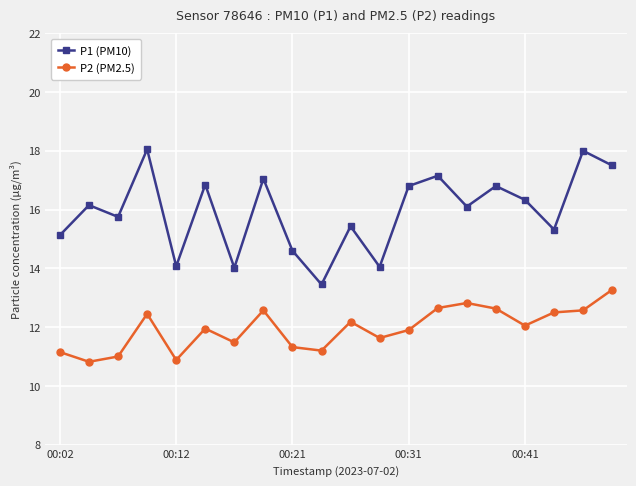

True or false: P2 (PM2.5) and P1 (PM10) cross at least once.

False